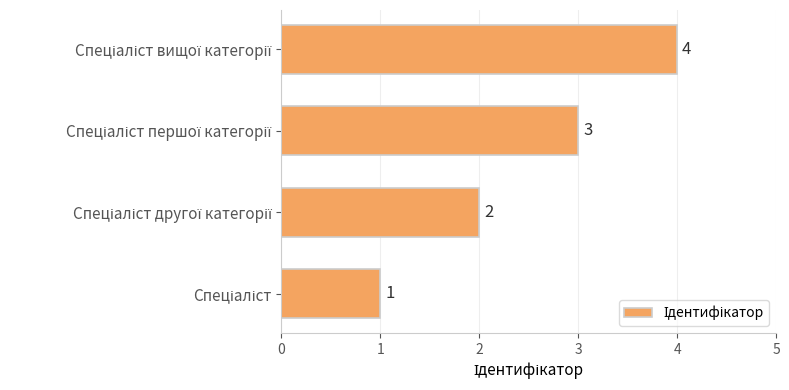

Count the values in the range 2 to 4.

3